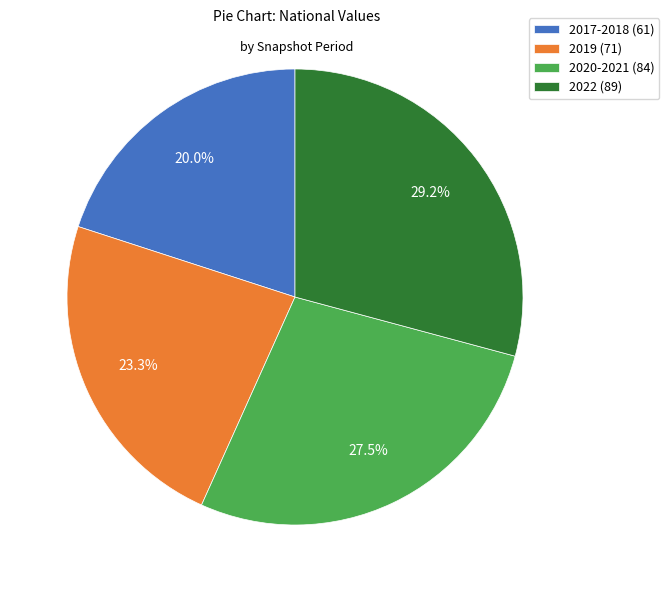

To the nearest percent, what portion does 2017-2018 (61) represent?

20%